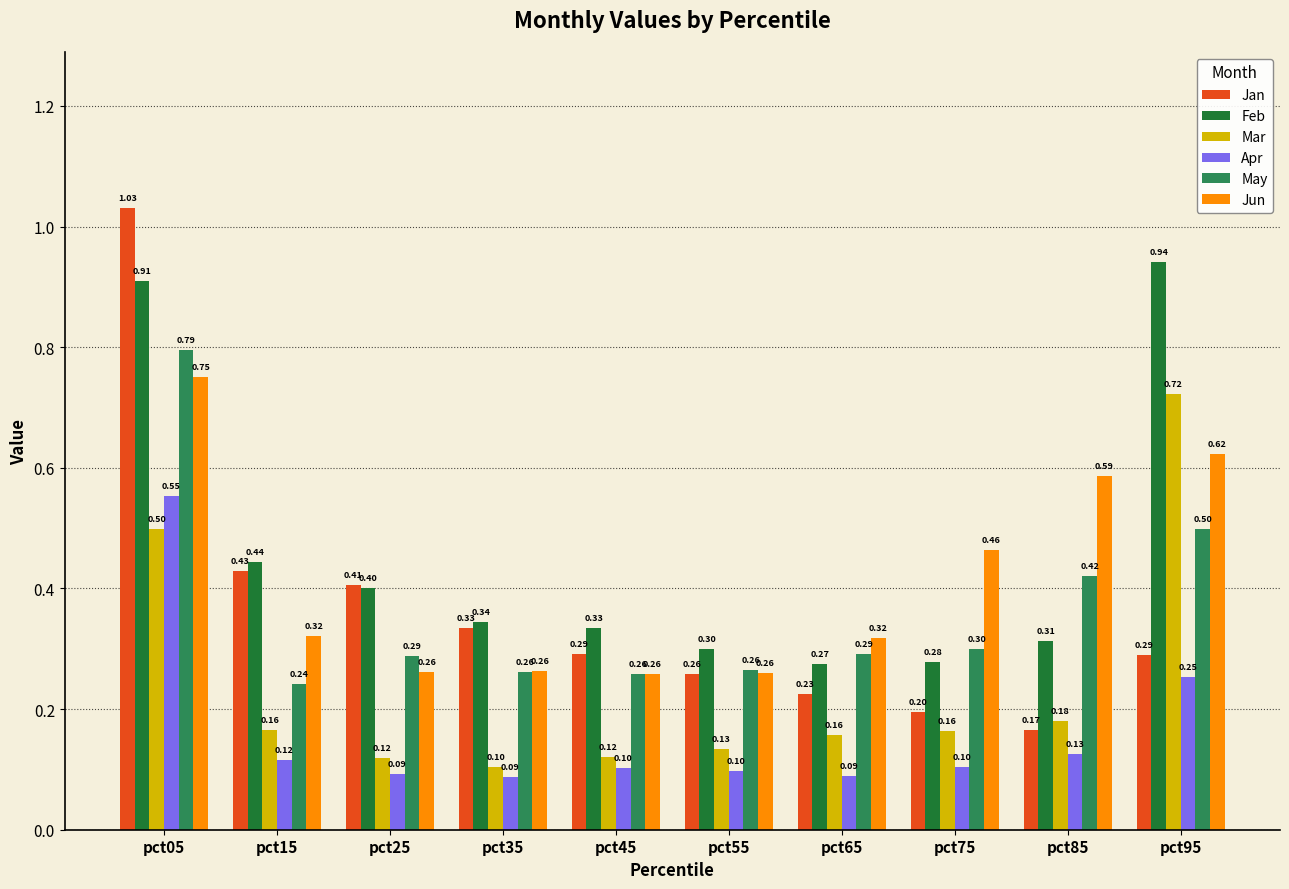

At how many categories does at least one series exceed 0?

10